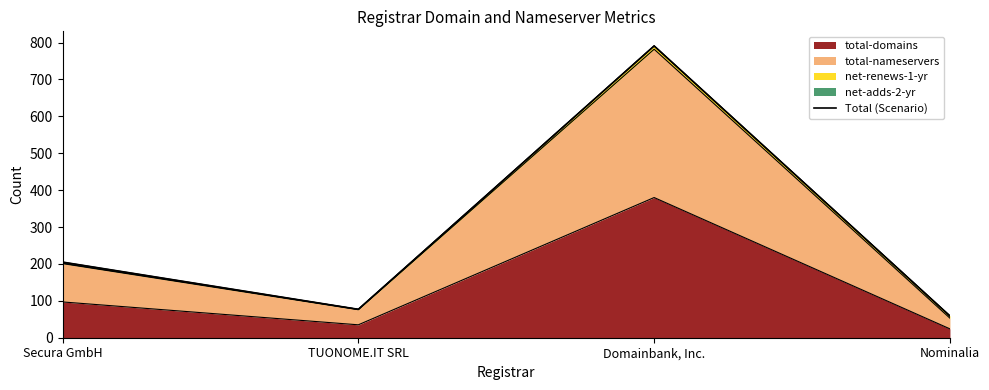

Reading left to right, transcribe all the data shown in this chart.

Secura GmbH=205	TUONOME.IT SRL=77	Domainbank, Inc.=791	Nominalia=59